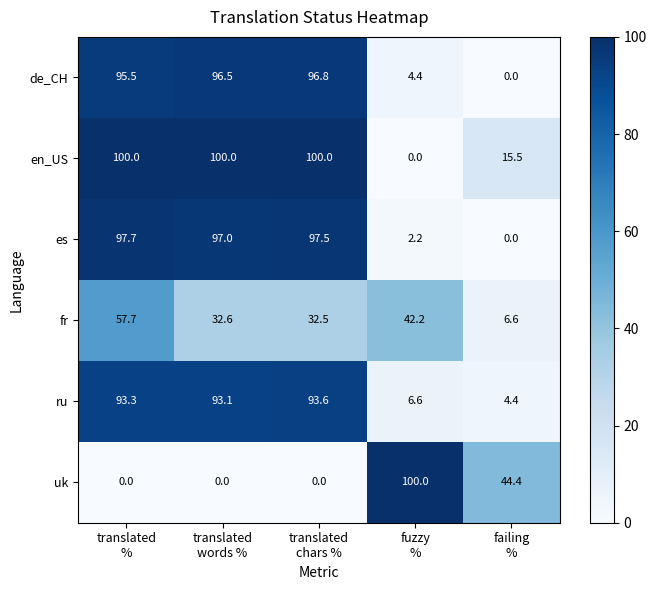

What is the average value of the es series?

58.9